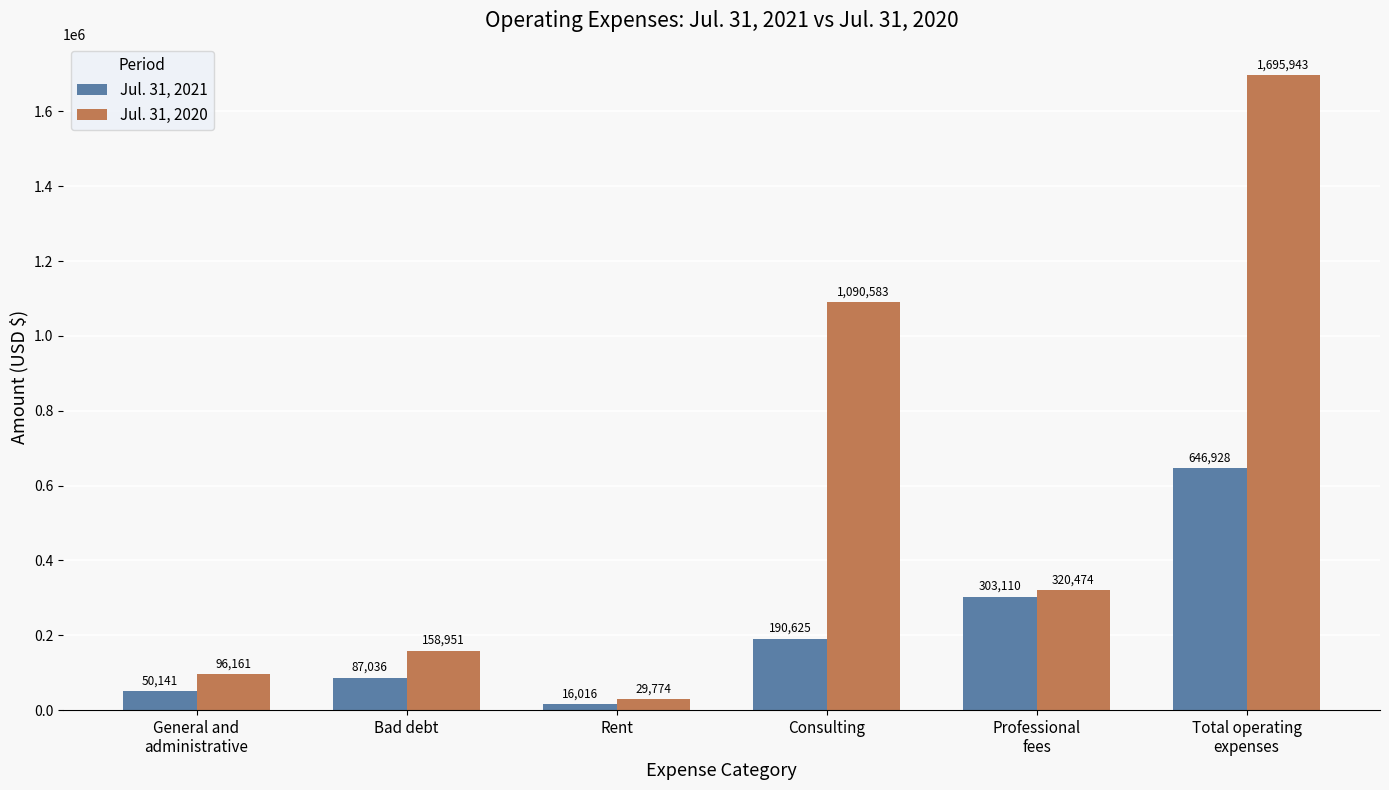

Reading left to right, list all the values displayed in this chart.

Jul. 31, 2021: General and
administrative=50141	Bad debt=87036	Rent=16016	Consulting=190625	Professional
fees=303110	Total operating
expenses=646928
Jul. 31, 2020: General and
administrative=96161	Bad debt=158951	Rent=29774	Consulting=1090583	Professional
fees=320474	Total operating
expenses=1695943